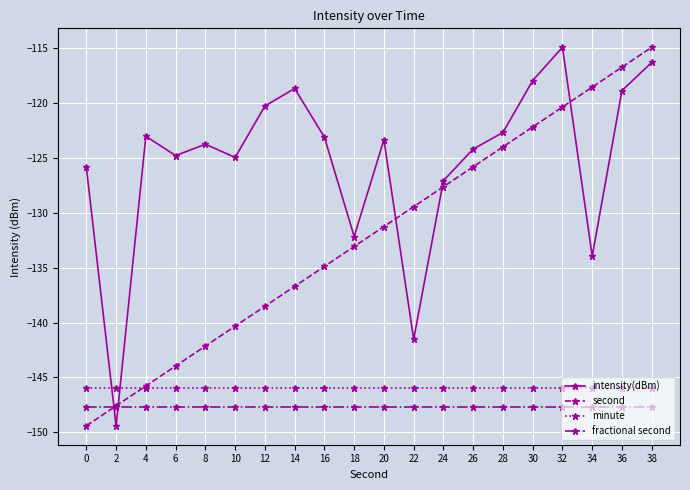

What is the greatest value displayed?

-114.9